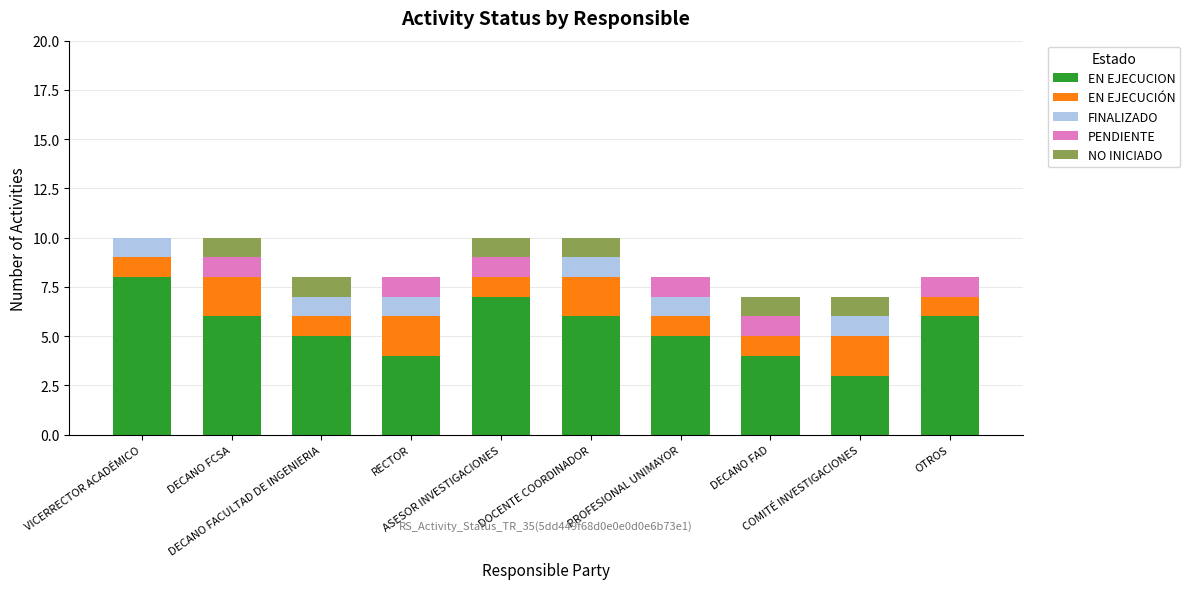

Are the bars grouped side by side (vs. stacked)?

No